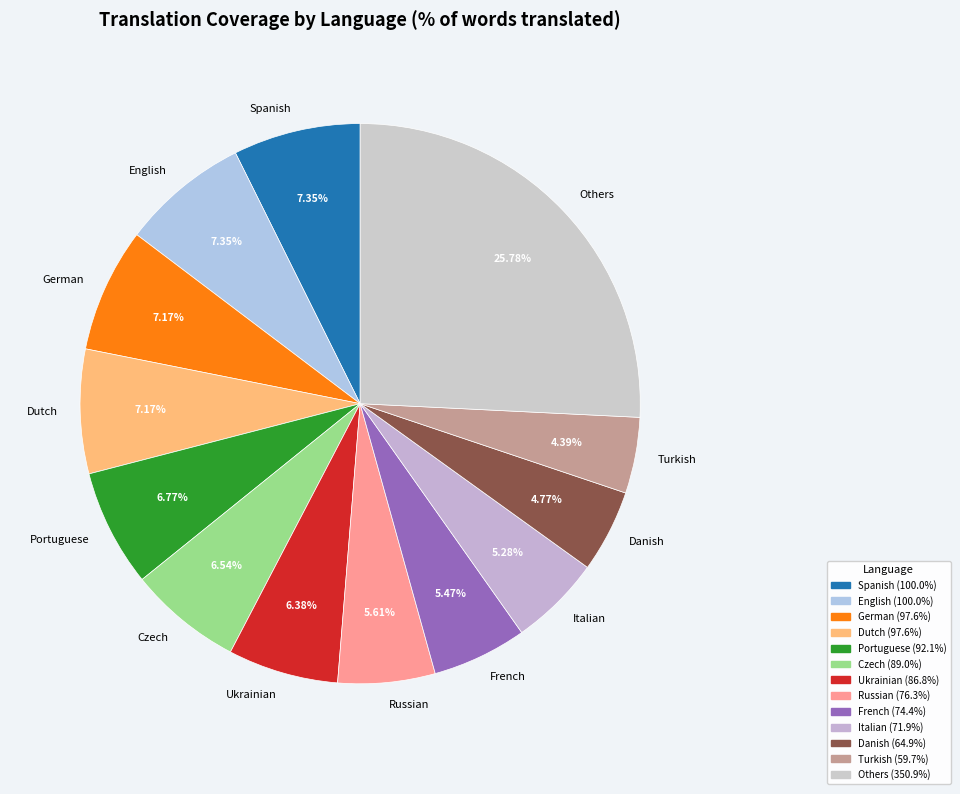

Between English and French, which is larger?

English